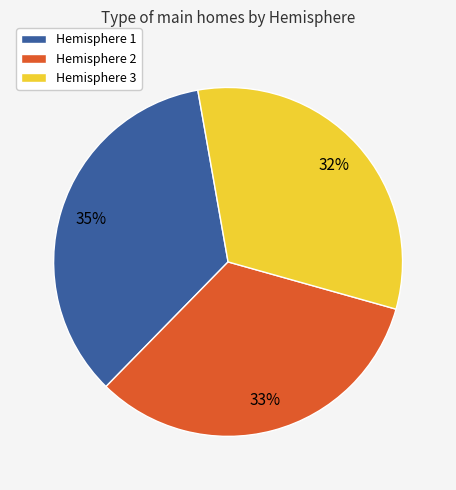

Is there a majority slice in this chart?

No